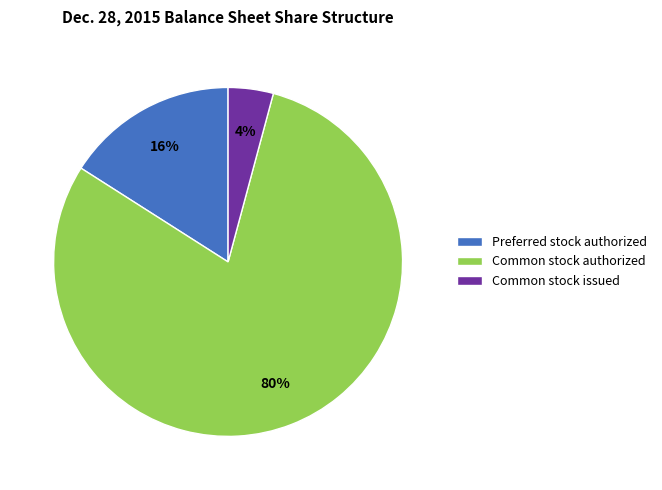

What is the majority slice?

Common stock authorized